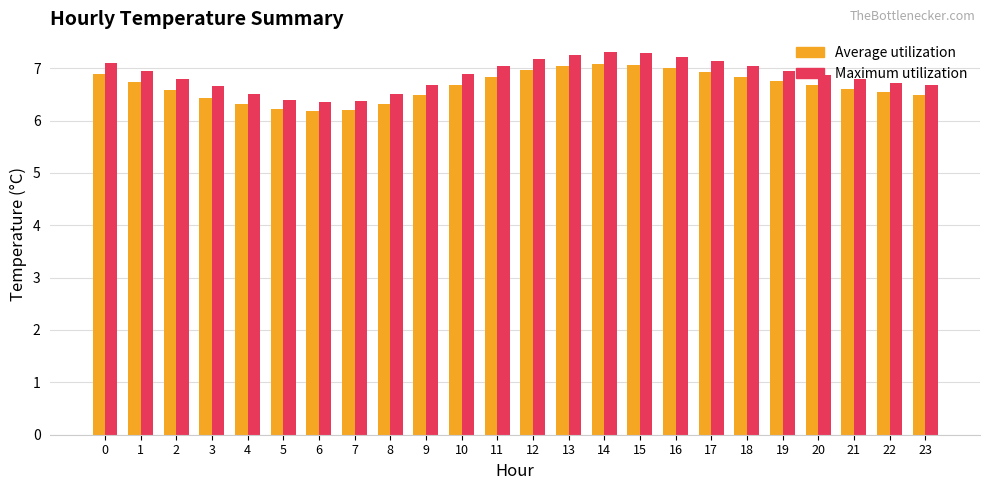

Are the bars horizontal?

No